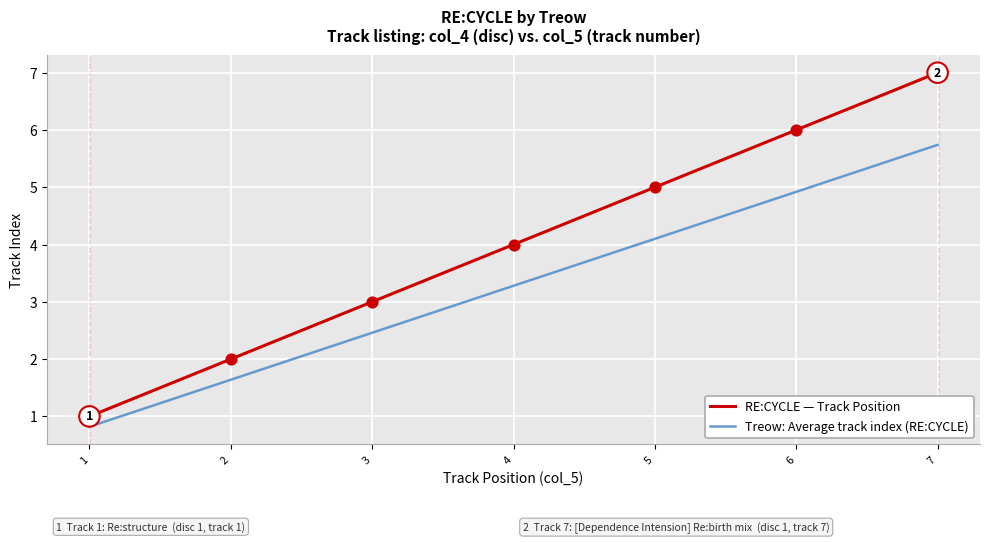

Which series has the largest total across all categories?

RE:CYCLE — Track Position